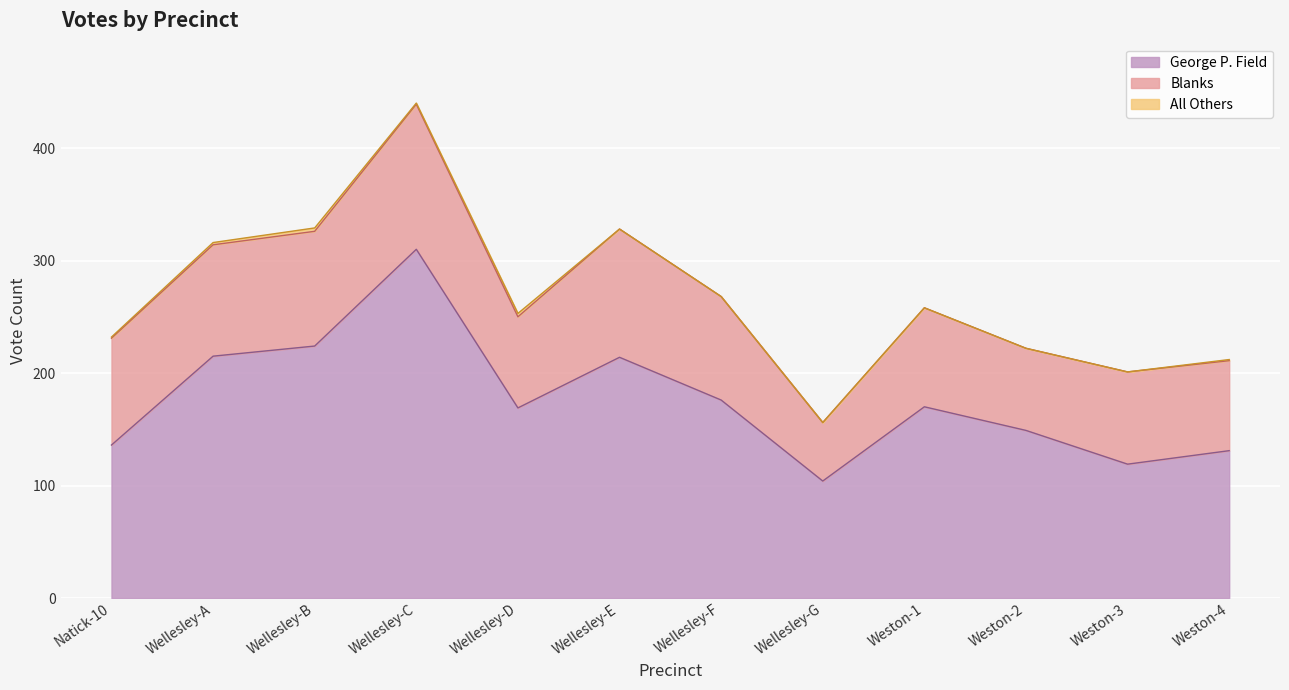

How many positive values does the All Others series have?

6